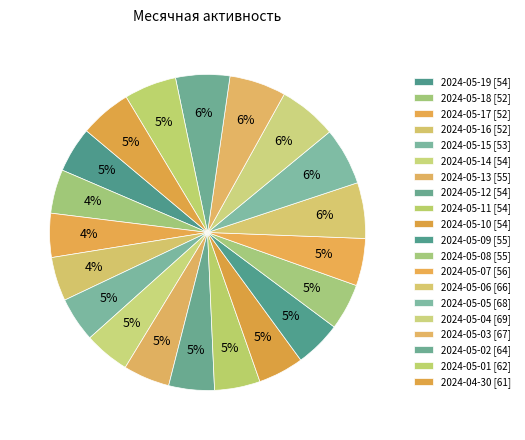

Is it true that 2024-05-10 is 11% of the pie?

False